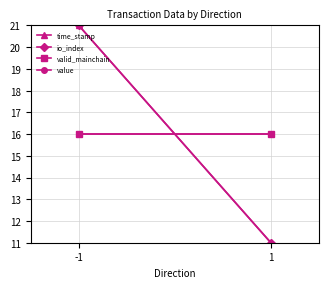

Which category has the lowest value across all series?

1